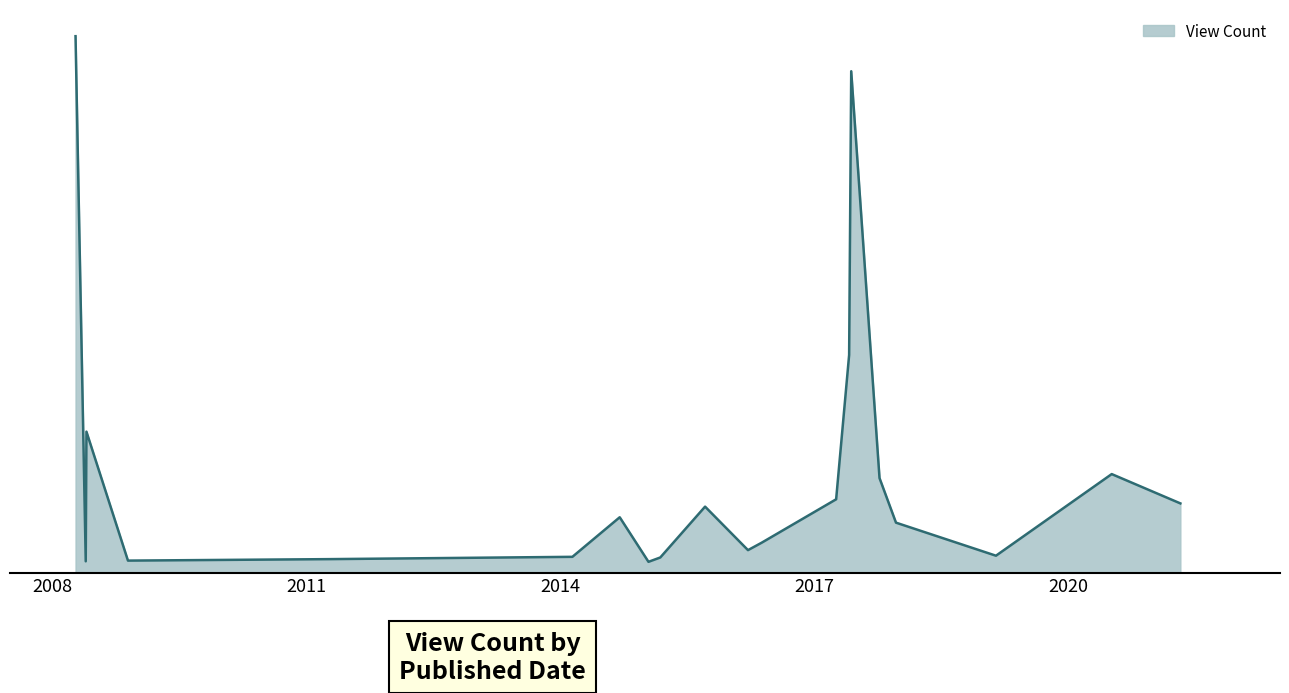

What is the difference between the second highest and minimum values?

573335606